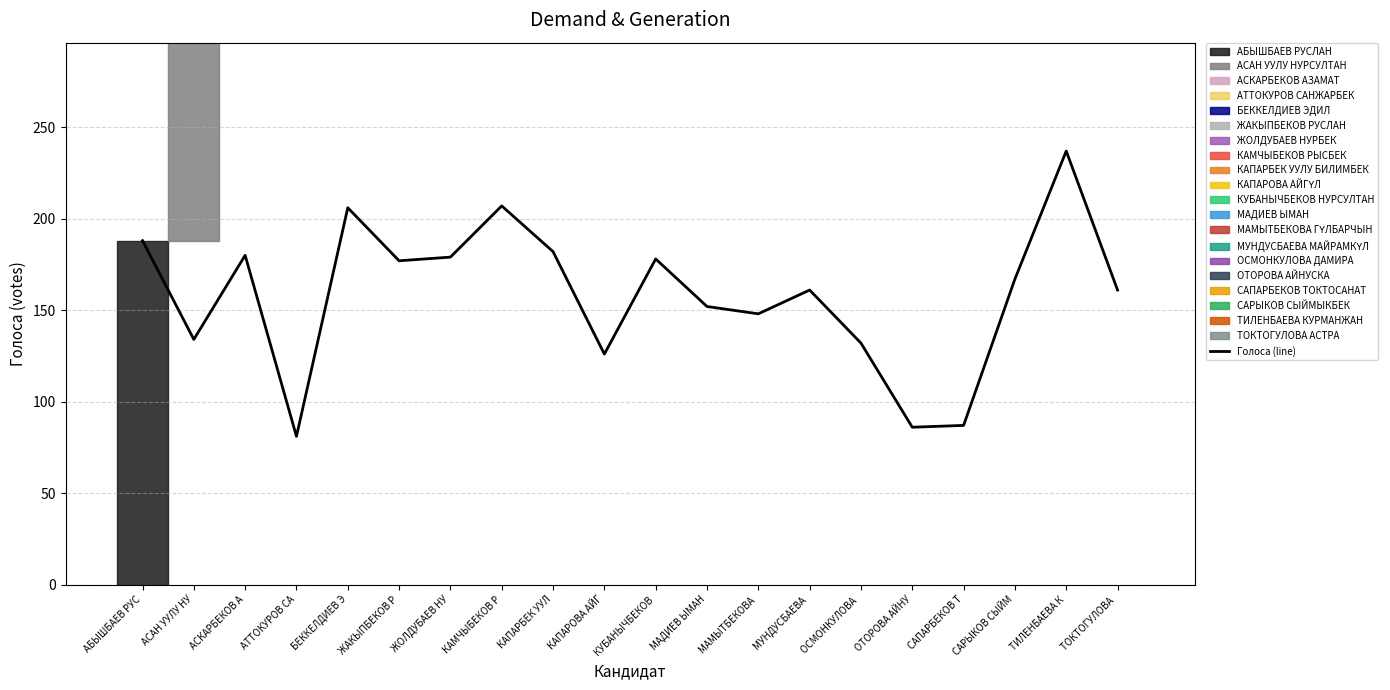

What is the label of the 5th point from the right?

ОТОРОВА АЙНУ